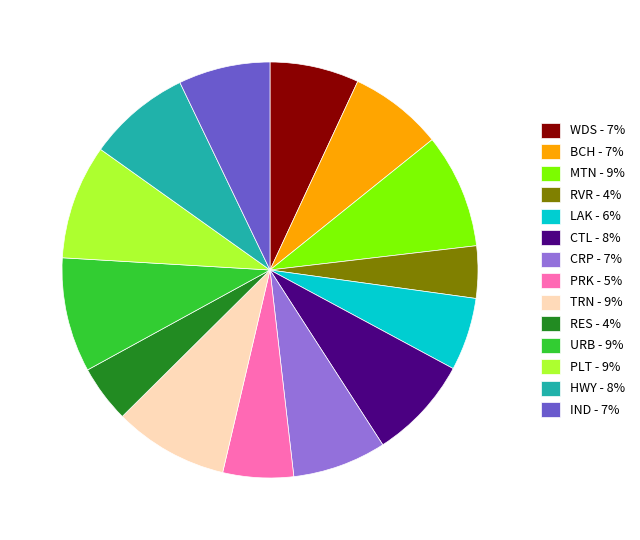

Which has a higher value, HWY - 8% or WDS - 7%?

HWY - 8%